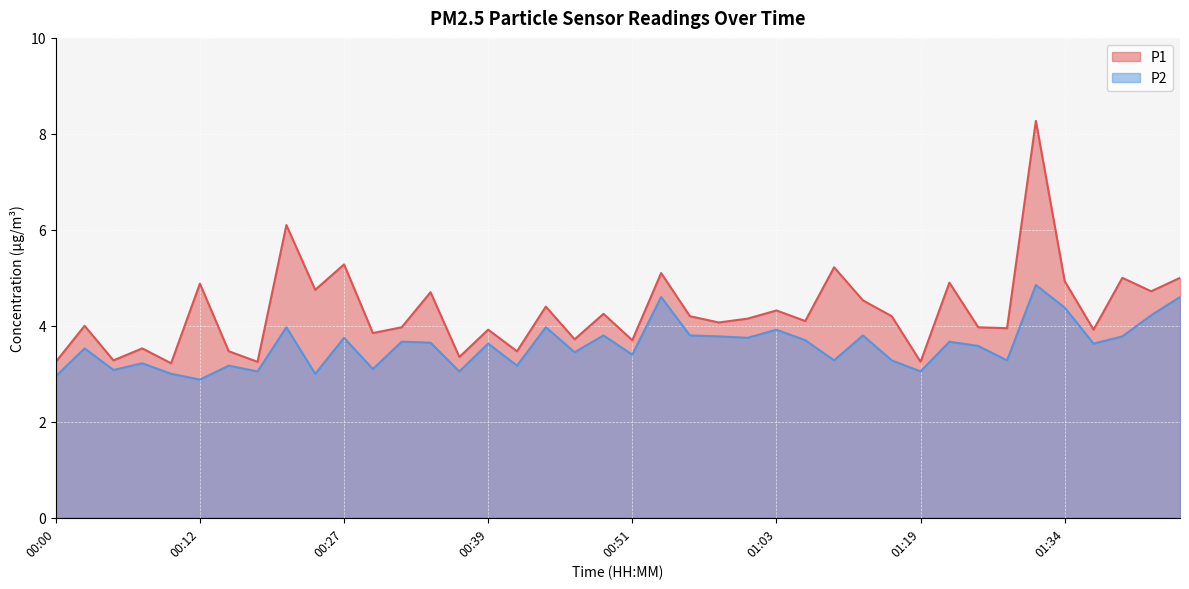

True or false: P1 has more than 1 interior local peaks.

True